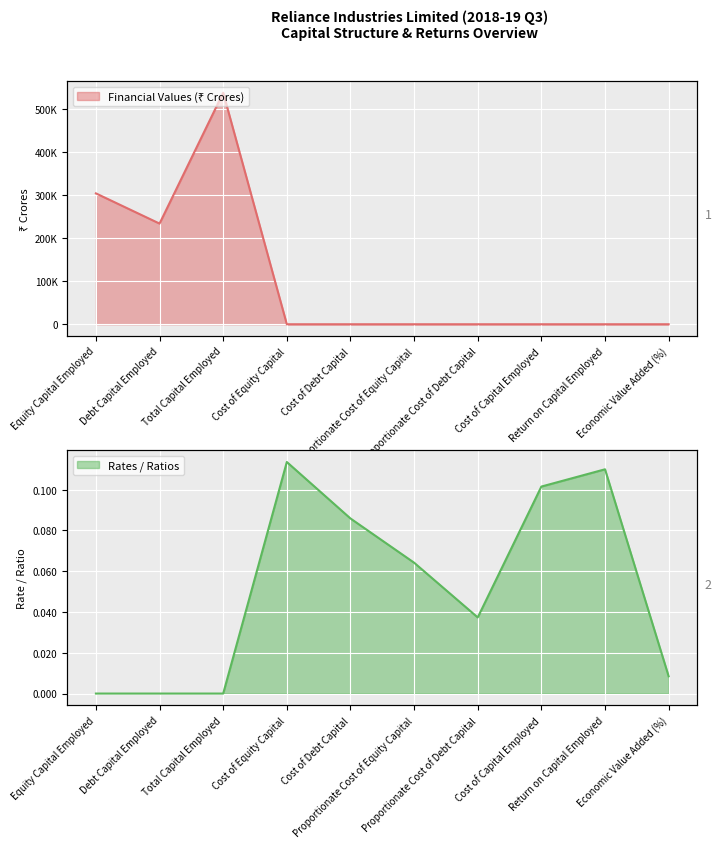

Between Return on Capital Employed and Cost of Debt Capital, which is larger?

Return on Capital Employed